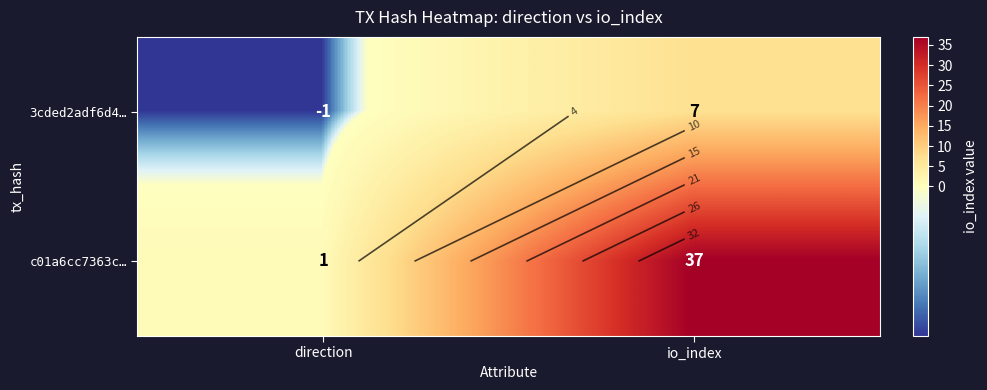

At which category does the chart reach its peak across all series?

io_index